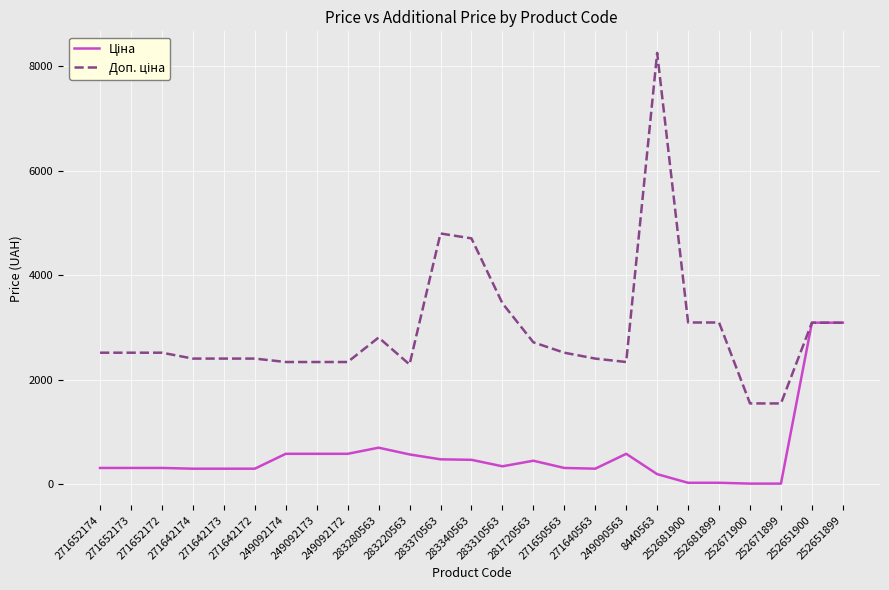

At which label is Доп. ціна closest to 4898?

283370563